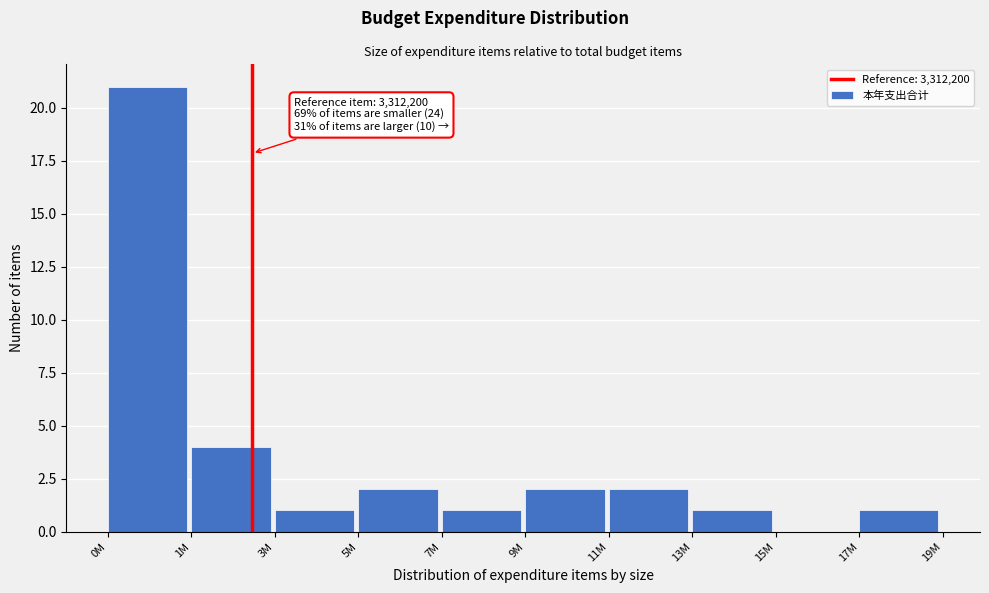

Reading left to right, transcribe all the data shown in this chart.

0M=21	1M=4	3M=1	5M=2	7M=1	9M=2	11M=2	13M=1	15M=0	17M=1